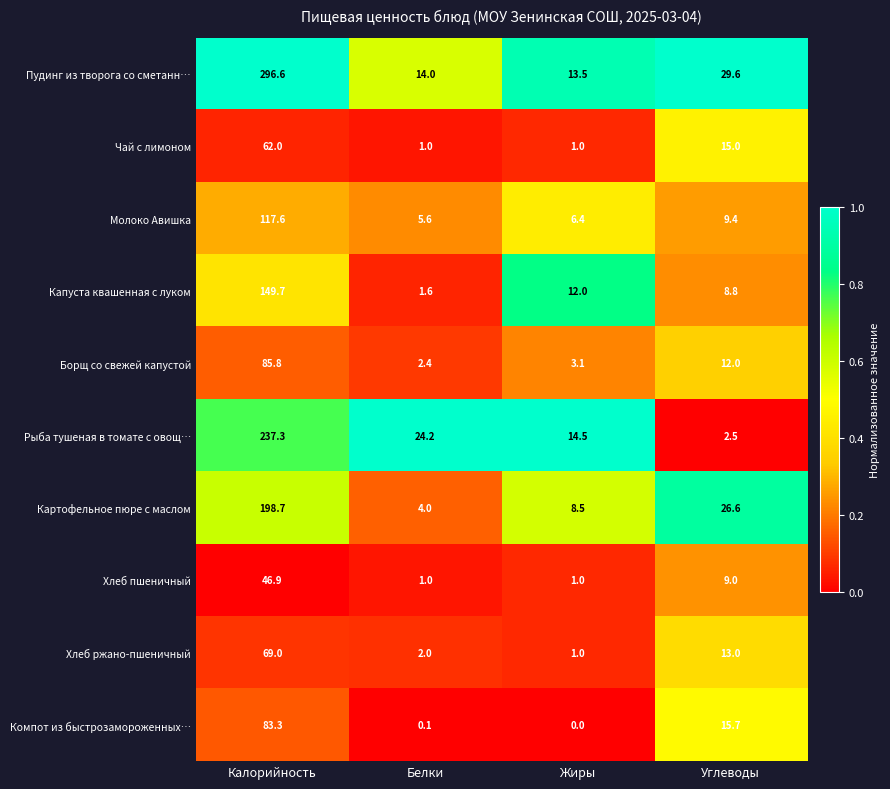

At Калорийность, list the series in order from largest to smallest.

Пудинг из творога со сметанн…, Рыба тушеная в томате с овощ…, Картофельное пюре с маслом, Капуста квашенная с луком, Молоко Авишка, Борщ со свежей капустой, Компот из быстрозамороженных…, Хлеб ржано-пшеничный, Чай с лимоном, Хлеб пшеничный